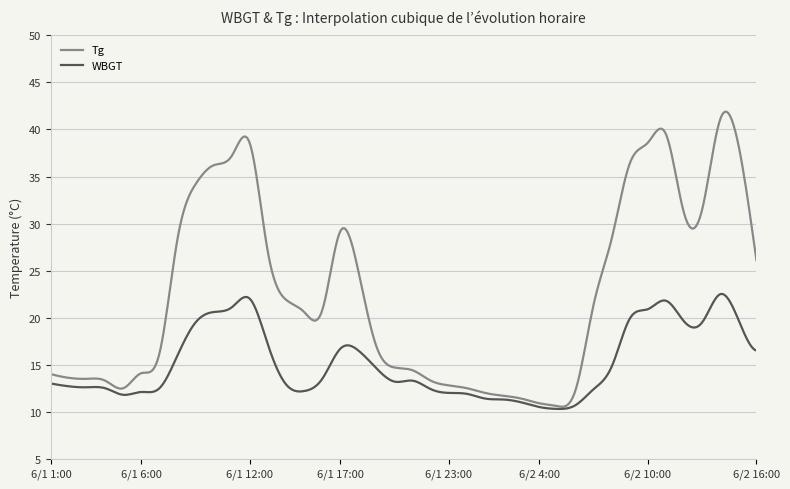

Which series has the widest spread of values?

Tg